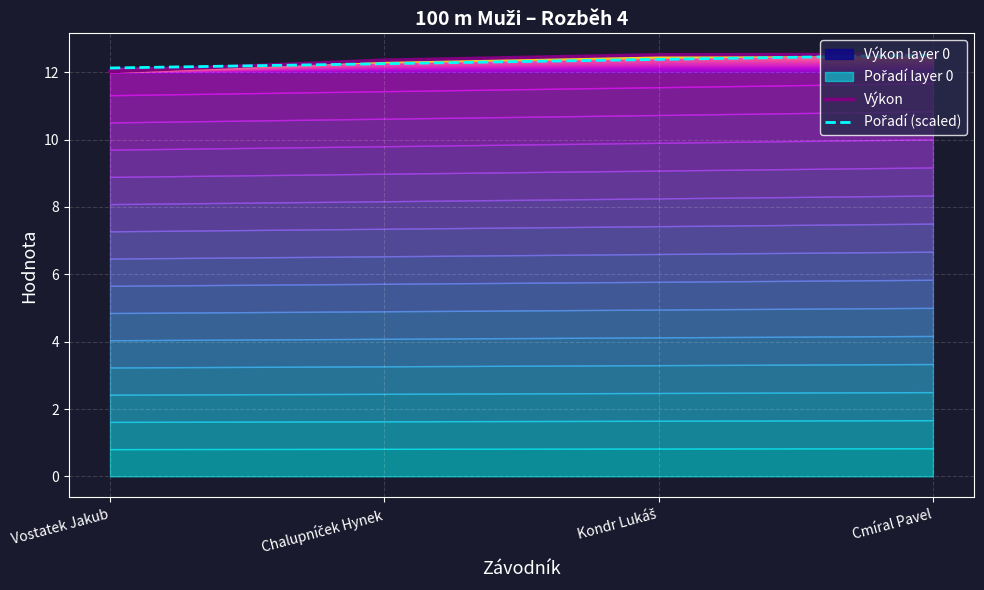

After their last crossing, which series has the higher values: Pořadí (scaled) or Výkon?

Výkon